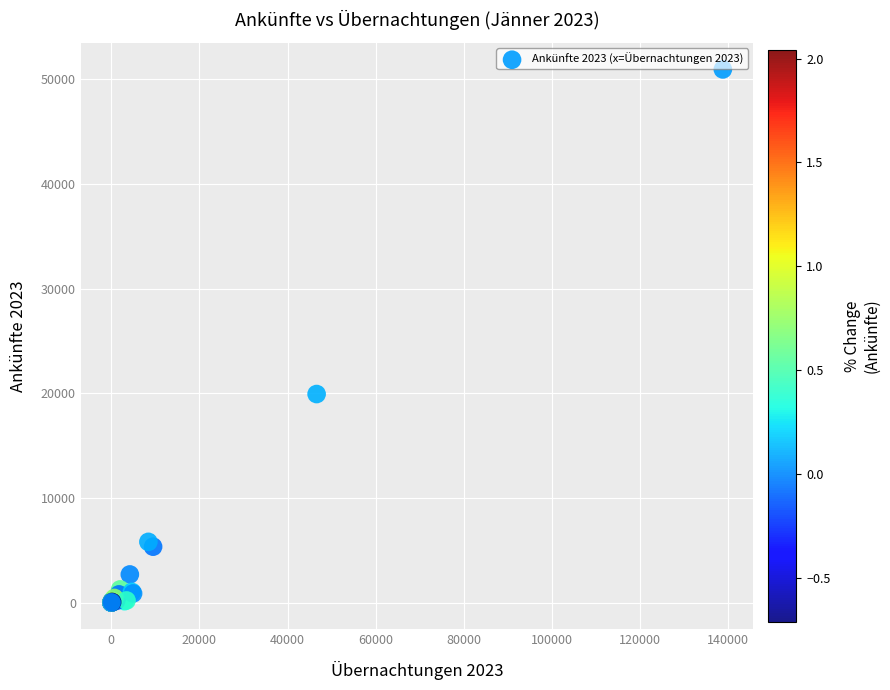

What Y value in the scatter plot is closest to 25482?

19933